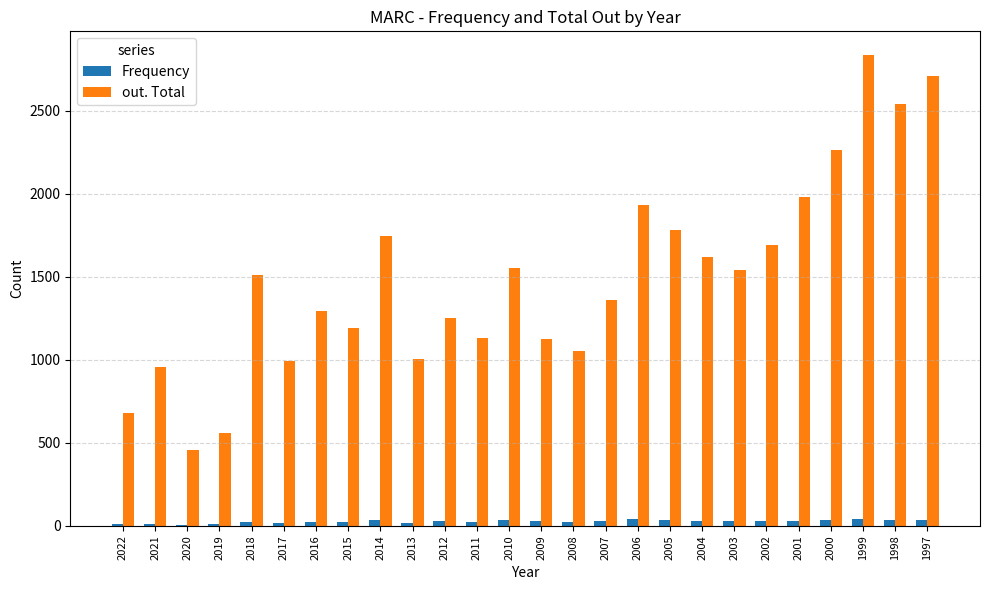

The out. Total series shows 1124 at 2014. True or false?

False